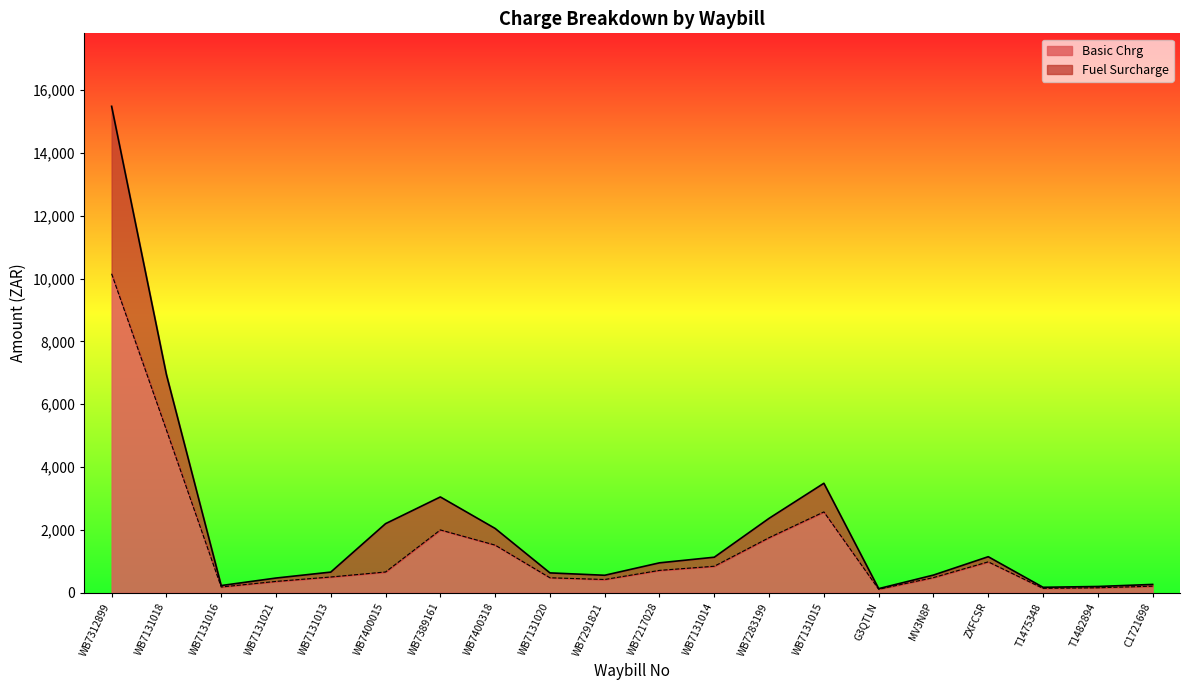

List the labels in order of value, largest first.

WB7312899, WB7131018, WB7131015, WB7389161, WB7283199, WB7400318, ZXFCSR, WB7131014, WB7217028, WB7400015, WB7131013, MV3N8P, WB7131020, WB7291821, WB7131021, C1721698, WB7131016, T1482894, T1475348, G3QTLN